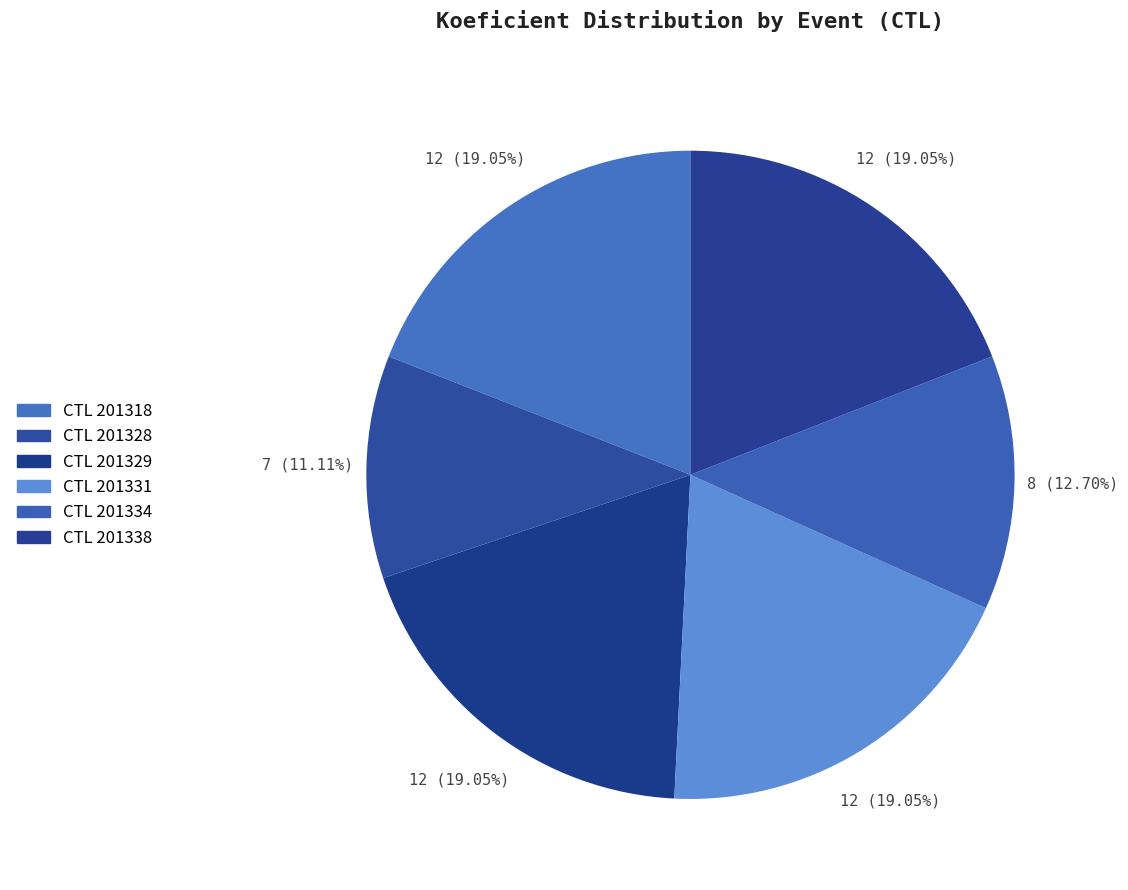

How many segments does this pie chart have?

6